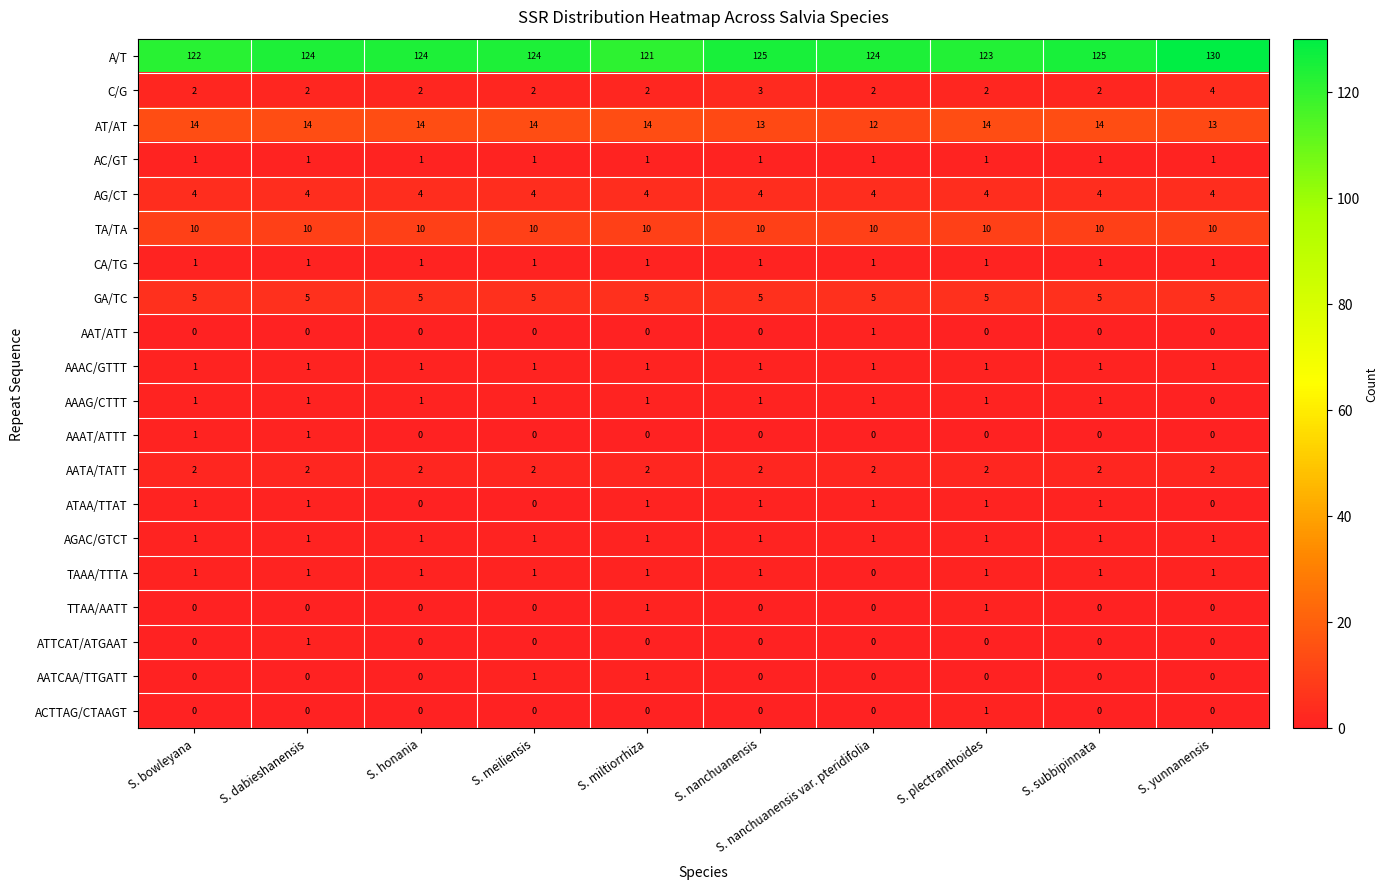

Is it true that GA/TC equals 5 at S. subbipinnata?

True